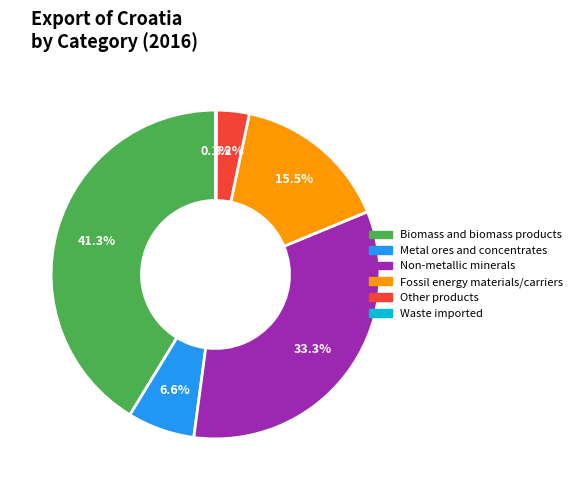

Is Non-metallic minerals the majority of the pie?

No